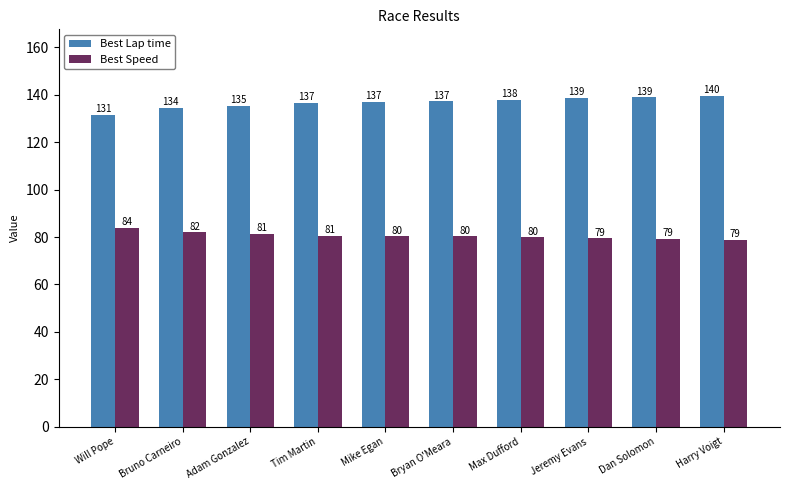

Is the value of Best Speed at Mike Egan greater than the value of Best Lap time at Max Dufford?

No